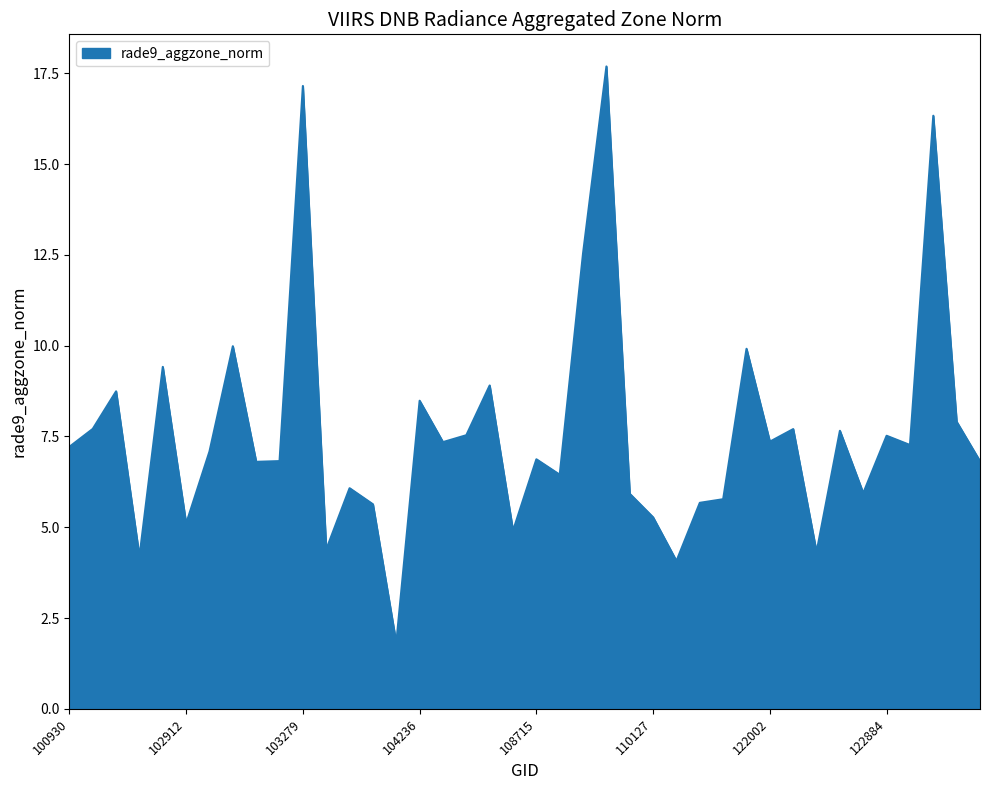

What is the difference between the maximum and minimum values?

15.9